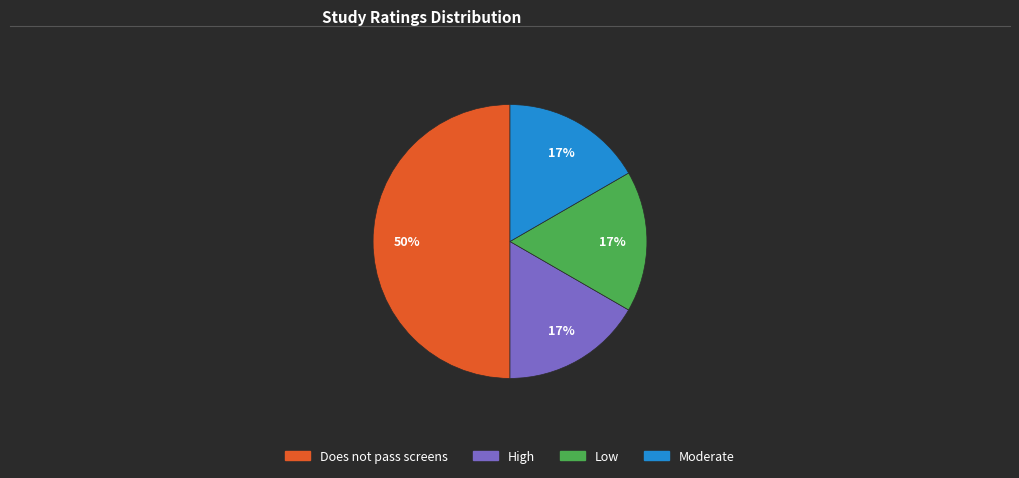

To the nearest percent, what portion does Low represent?

17%